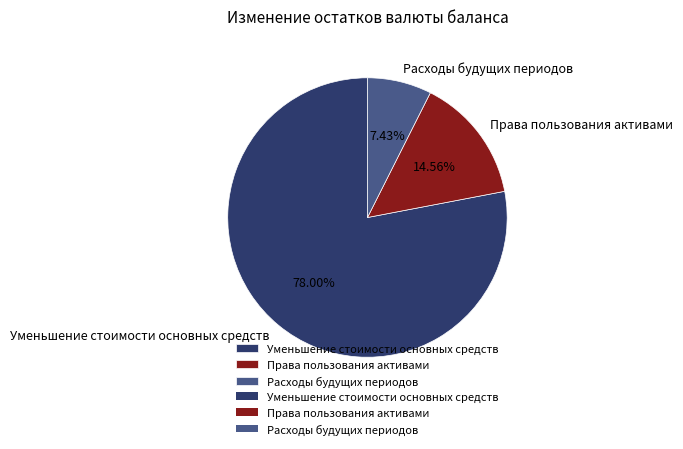

To the nearest percent, what portion does Уменьшение стоимости основных средств represent?

78%